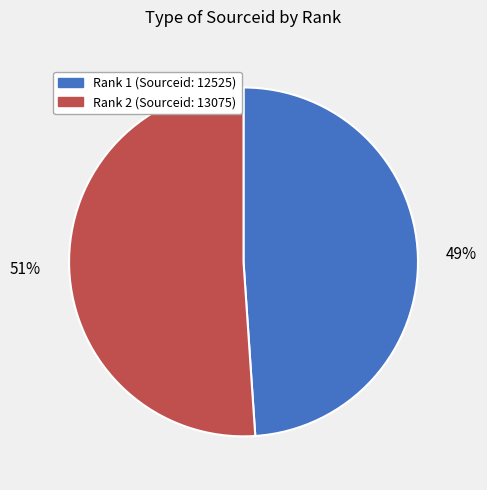

What percentage is the Rank 1 (Sourceid: 12525) slice, to the nearest percent?

49%